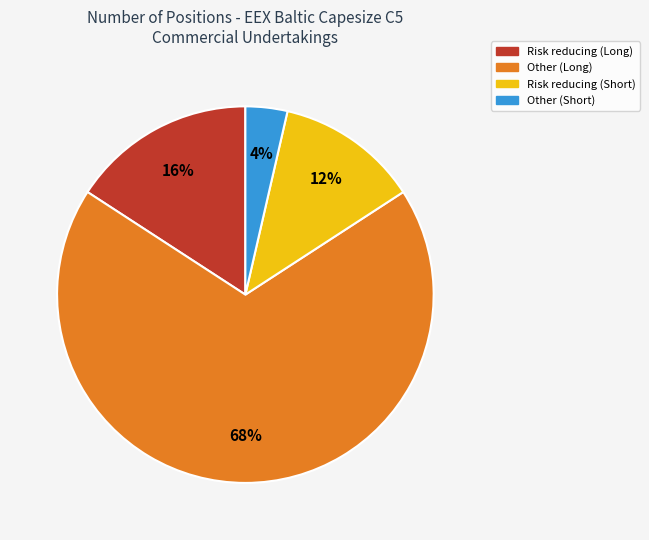

Count the number of slices in the pie.

4